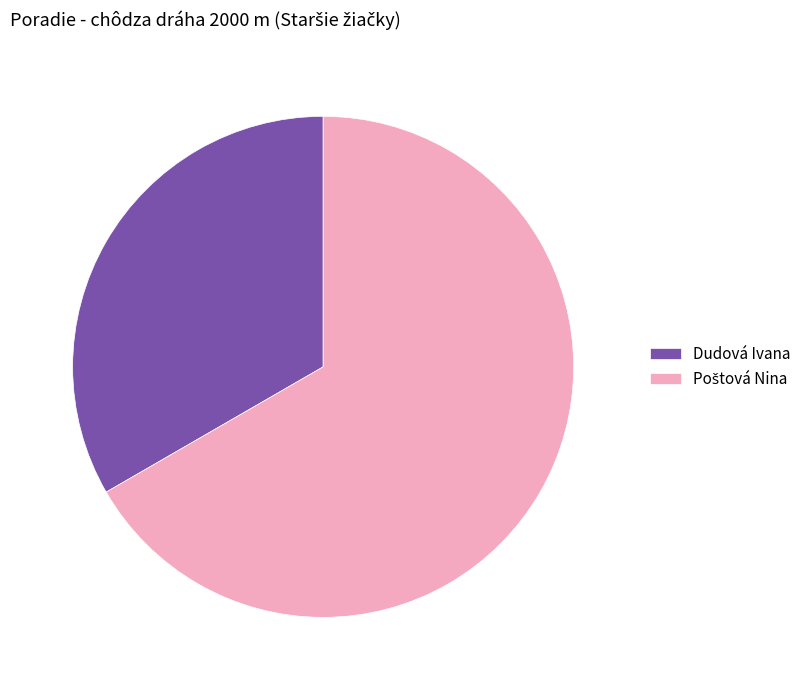

How many segments does this pie chart have?

2